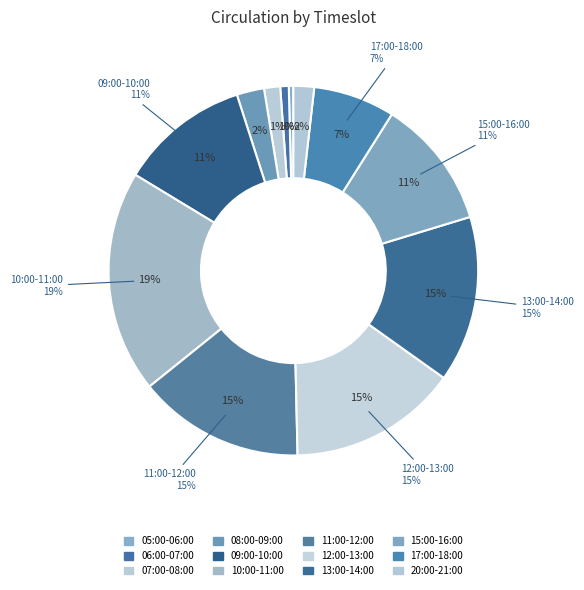

What is the change in value from 09:00-10:00 to 20:00-21:00?

-503